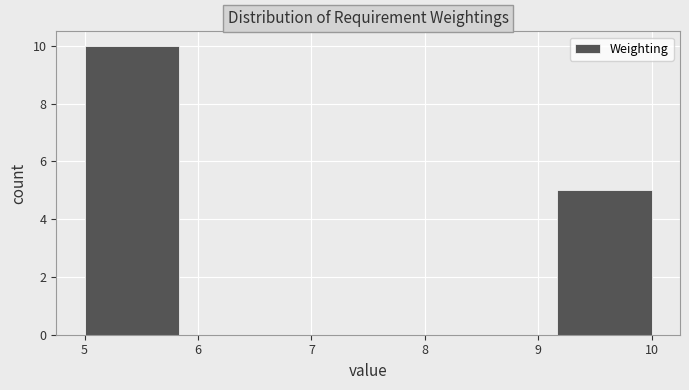

Reading left to right, list every bar in this chart as the range it spans on the x-axis followed by its height. Neither the bar edges nor the heights are printed on the chart, so give them approximately, as read against the axes.

5.0 to 5.8: 10
5.8 to 6.7: 0
6.7 to 7.5: 0
7.5 to 8.3: 0
8.3 to 9.2: 0
9.2 to 10.0: 5